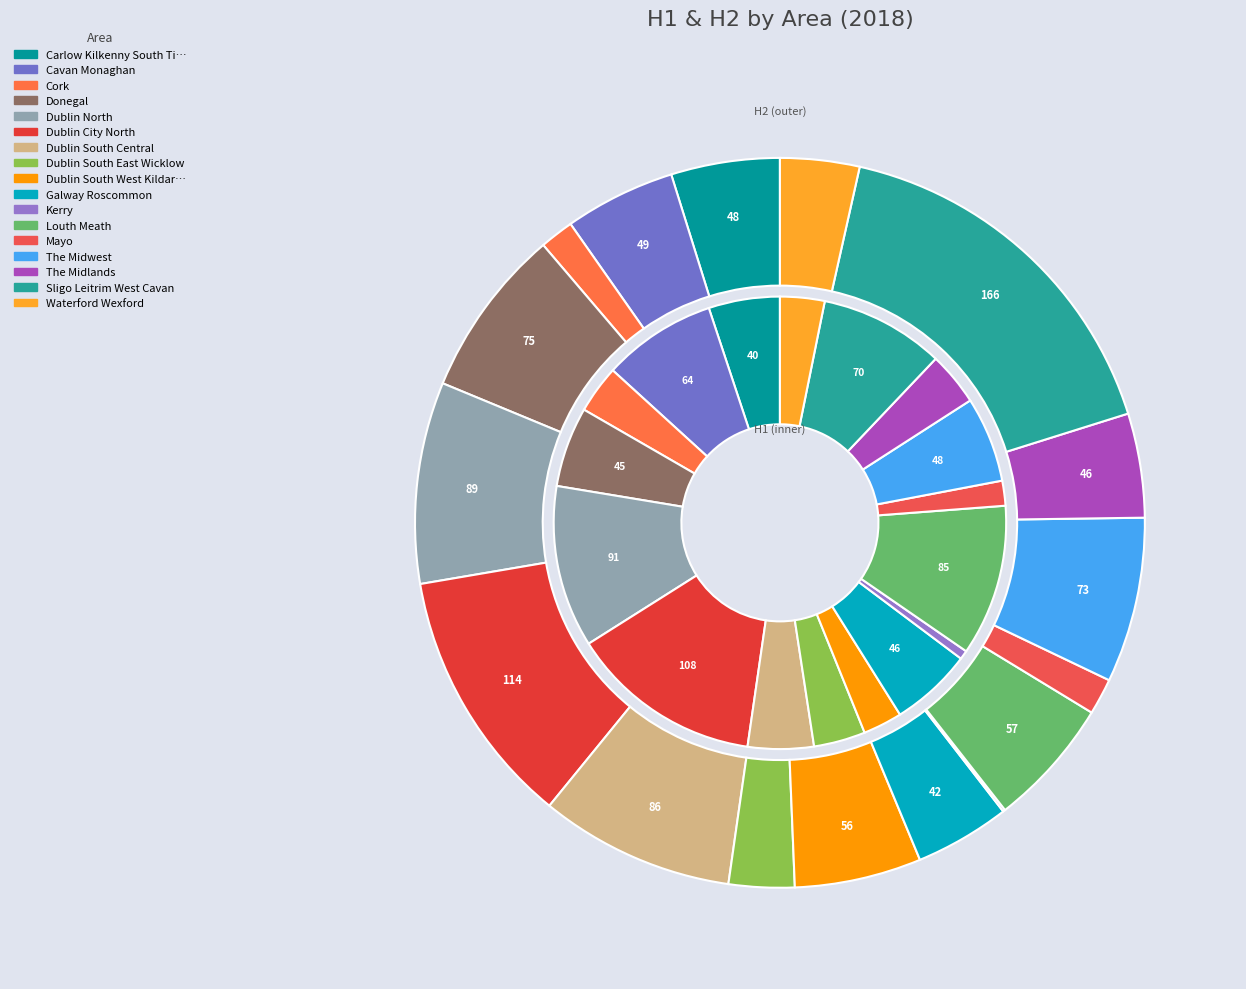

Combined, what portion of the pie is Dublin North and The Midwest?

17.7%